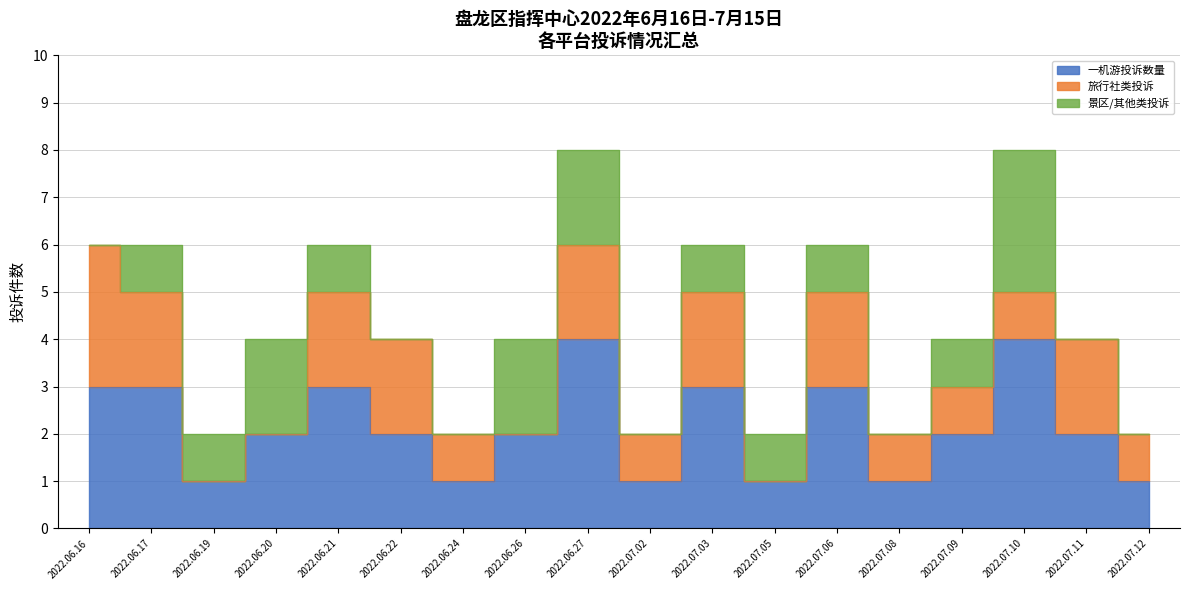

What is the value of the 景区/其他类投诉 point at the 5th from the left?

1